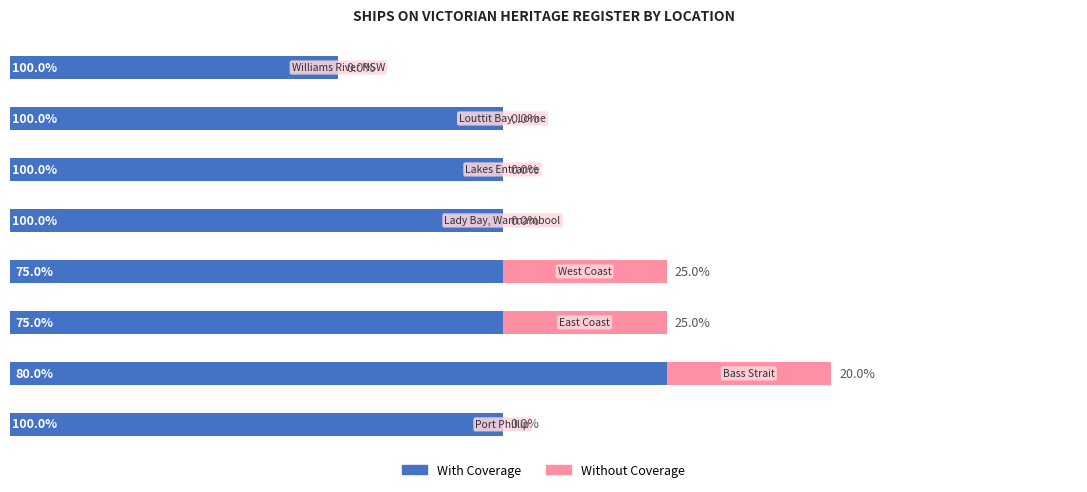

What are all the series names shown in the legend?

With Coverage, Without Coverage